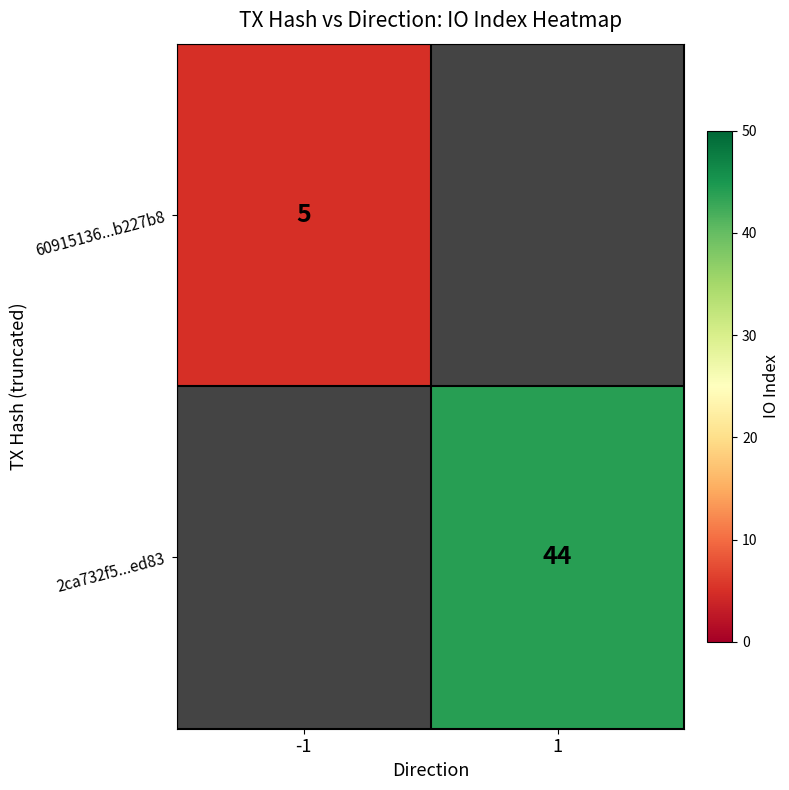

True or false: 2ca732f5...ed83 has a value of 79 at 1.

False